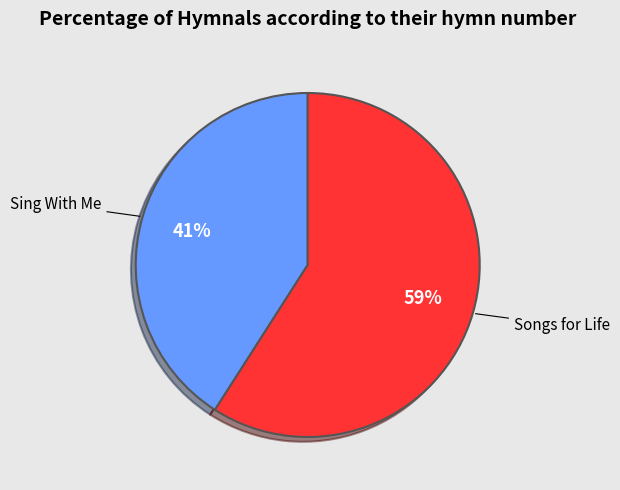

To the nearest percent, what is the average slice percentage?

50%